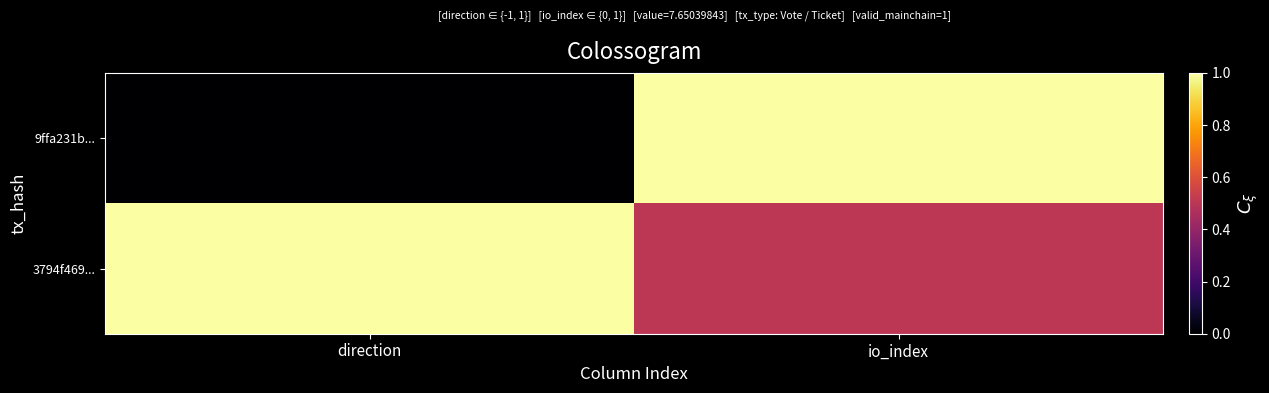

At how many categories does at least one series exceed 0?

2